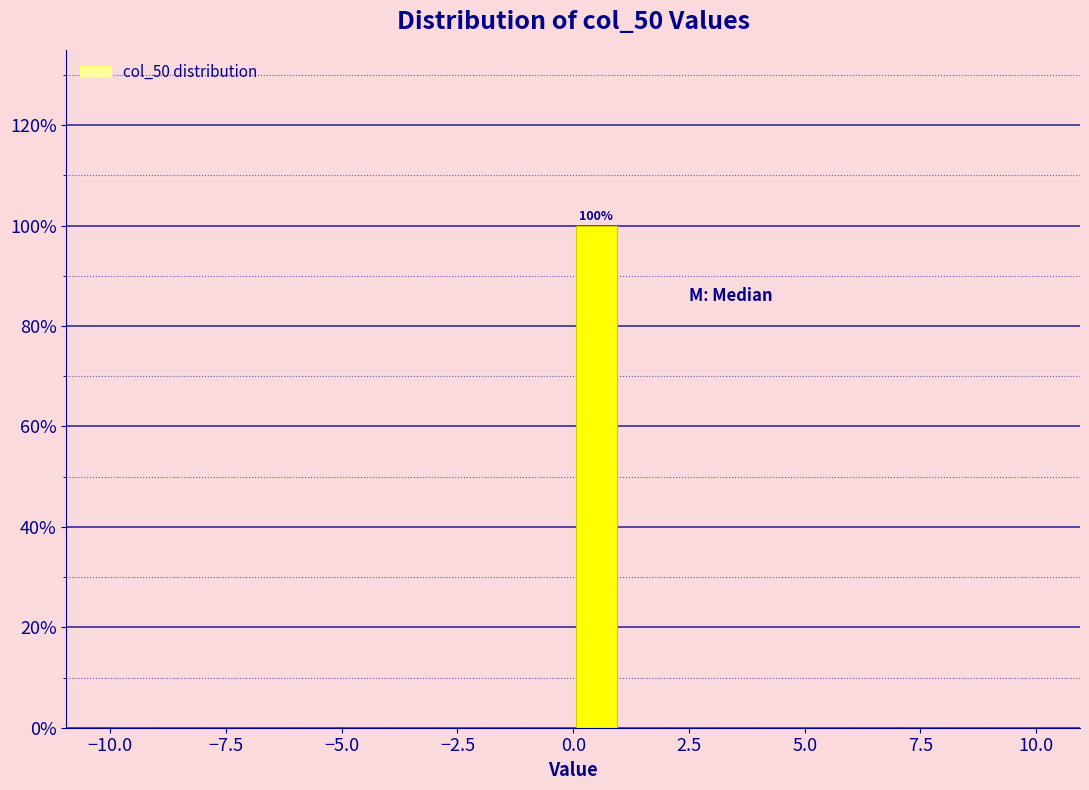

Around what value on the x-axis is the tallest bar? Give the approximate position of its centre, as read against the axis.

0.5